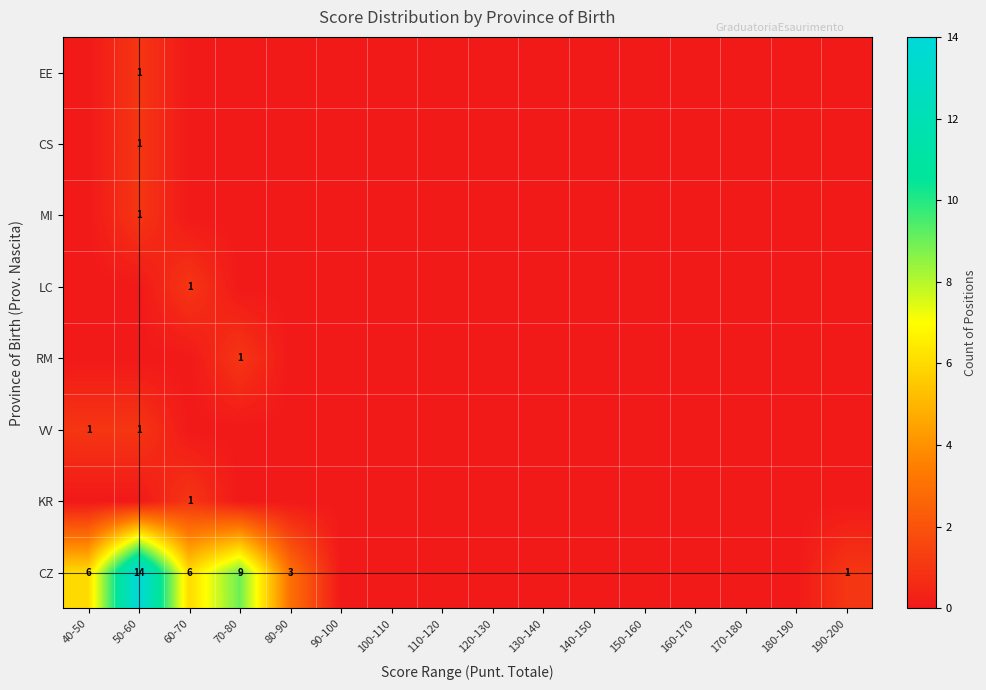

List the series in order of their peak value, lowest first.

KR, VV, RM, LC, MI, CS, EE, CZ